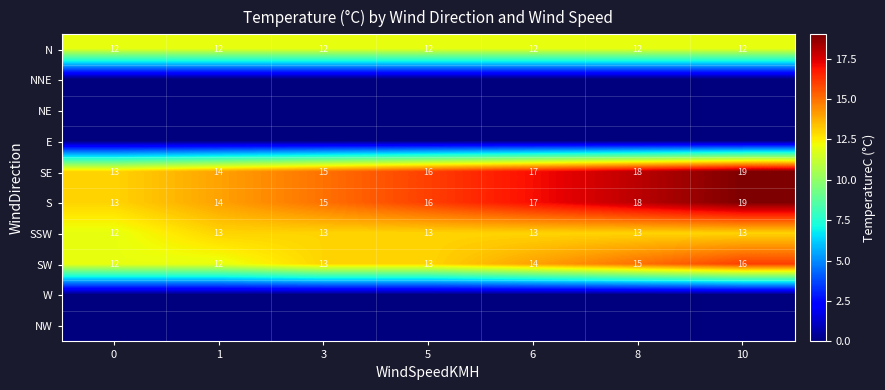

How many data points does each series have?

7